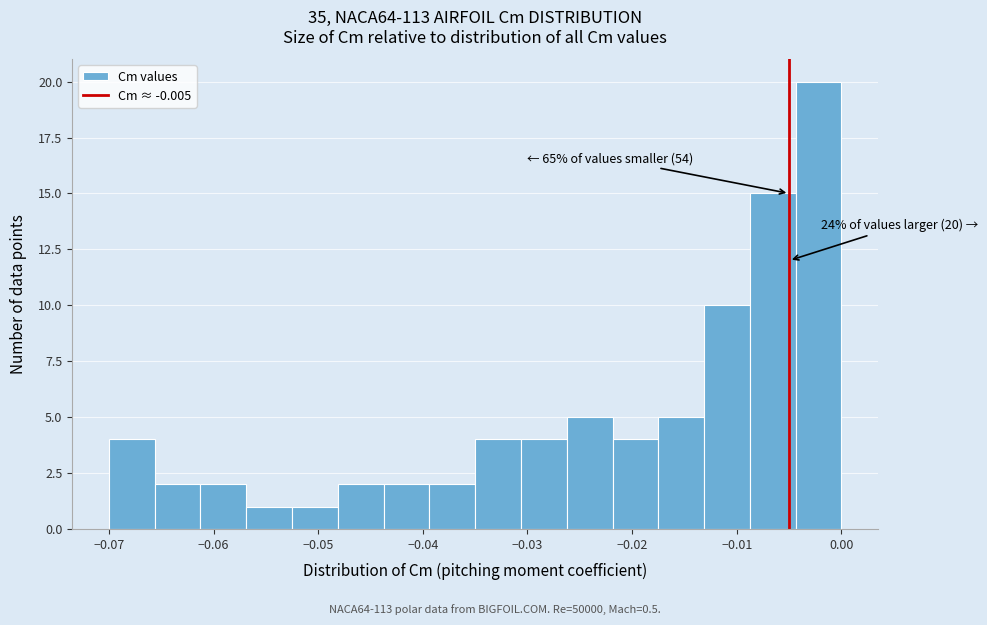

Which range on the x-axis has the tallest bar?

-0.004 to 0.000